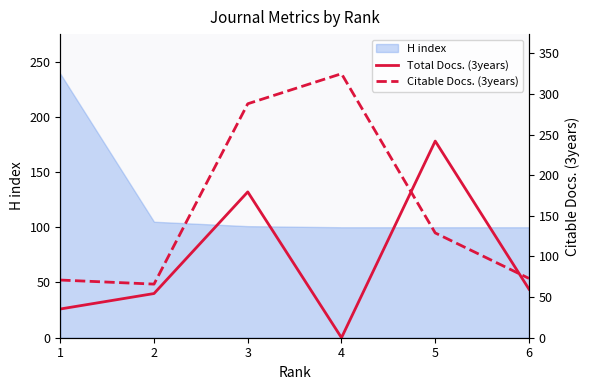

How many values in the Citable Docs. (3years) series are below 129?

3